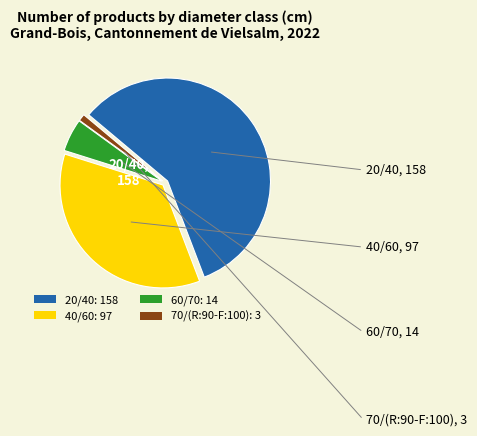

True or false: 20/40 accounts for 58% of the total.

True